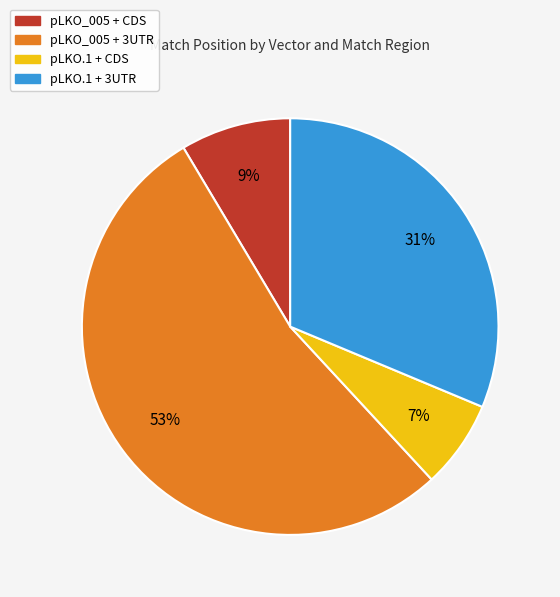

Is there a majority slice in this chart?

Yes